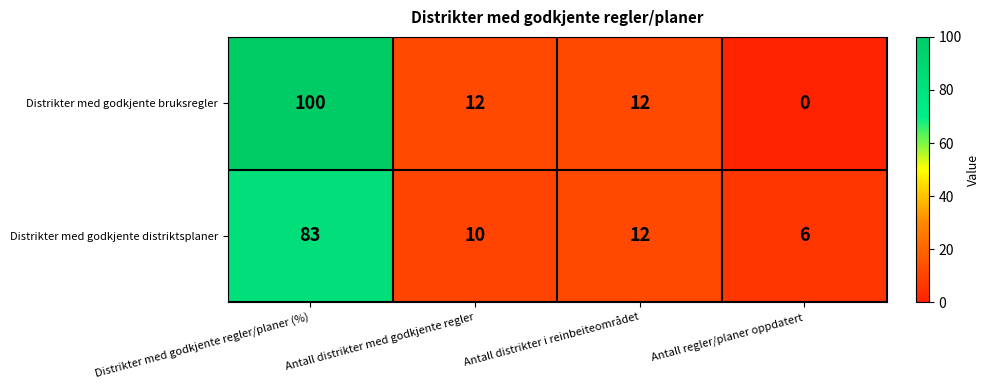

How many categories are shown in the chart?

4